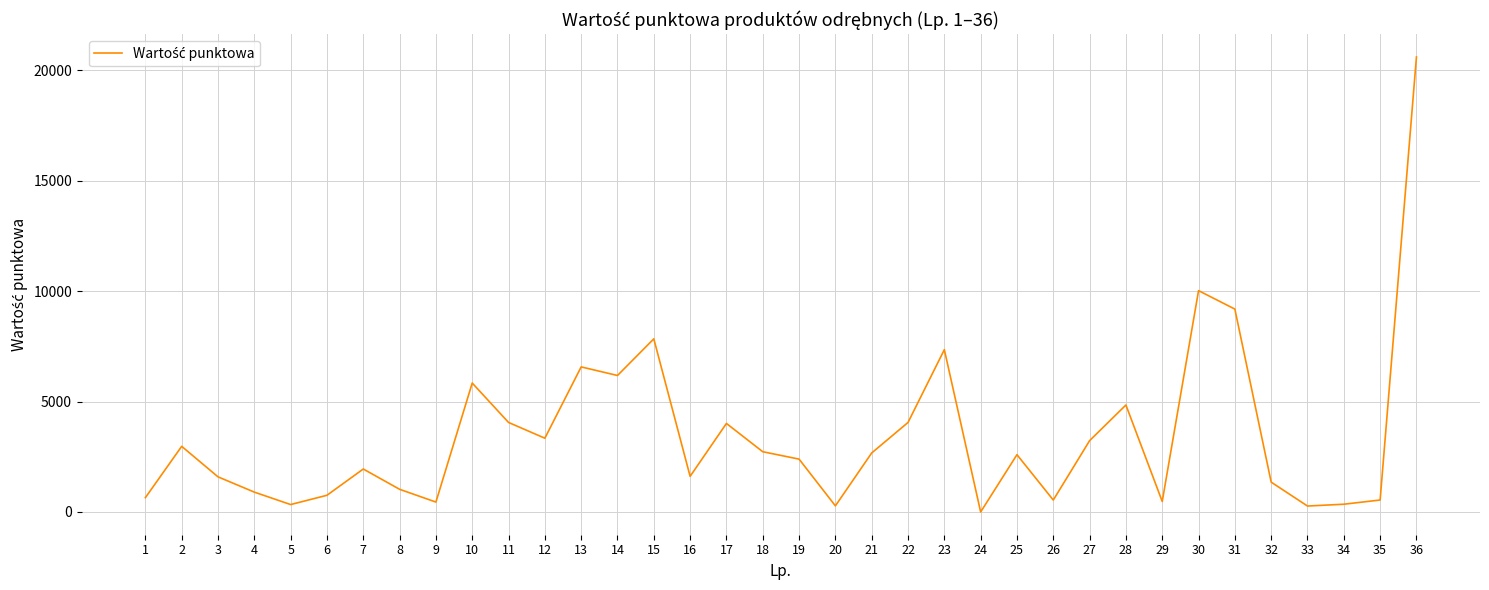

Where is the data nearest to the value 10305?

30